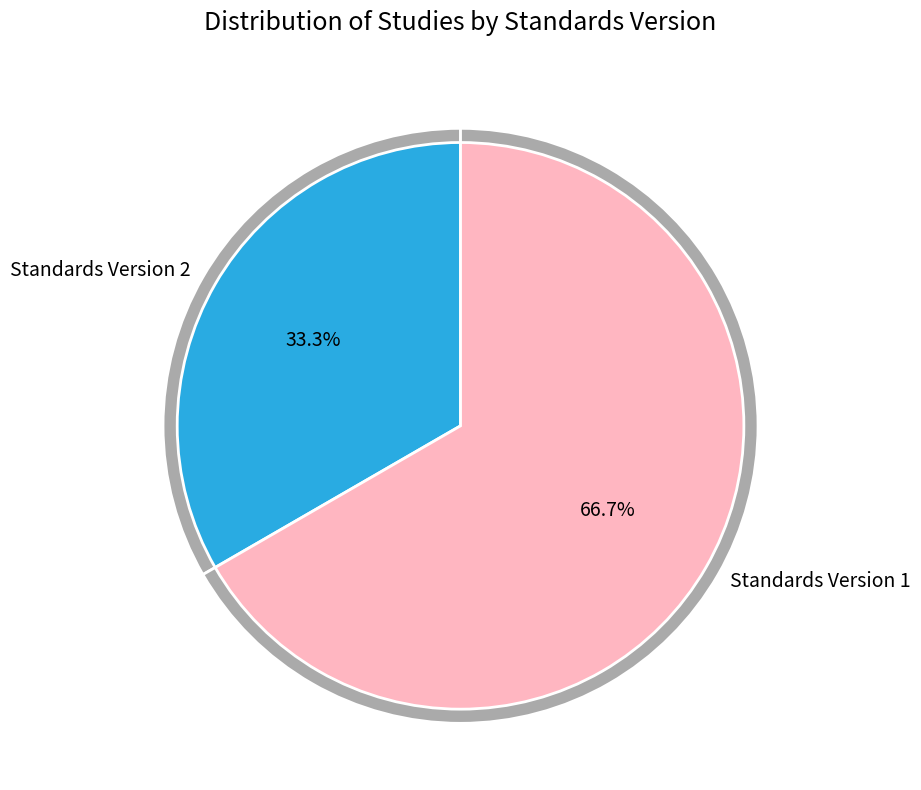

Does Standards Version 2 represent more than half of the total?

No